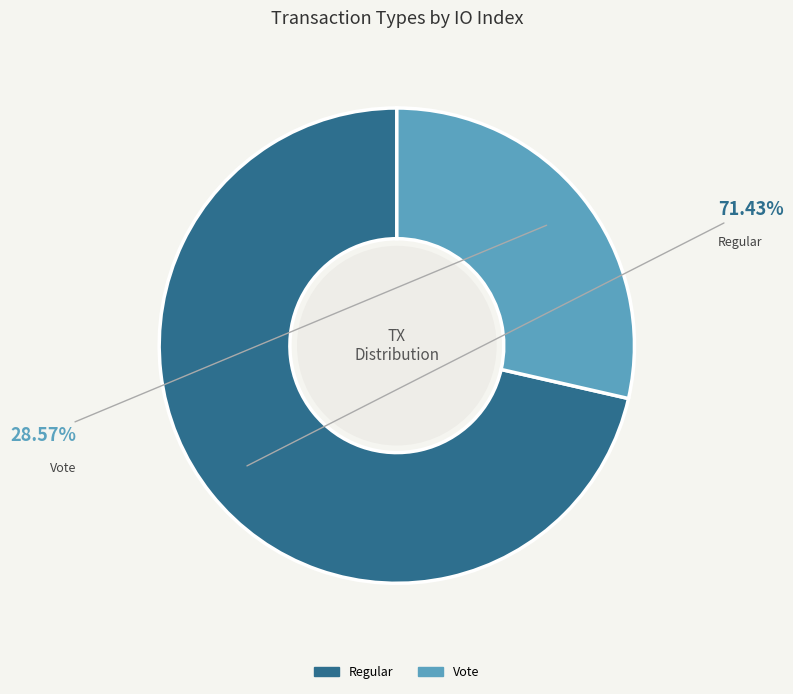

Is there a majority slice in this chart?

Yes